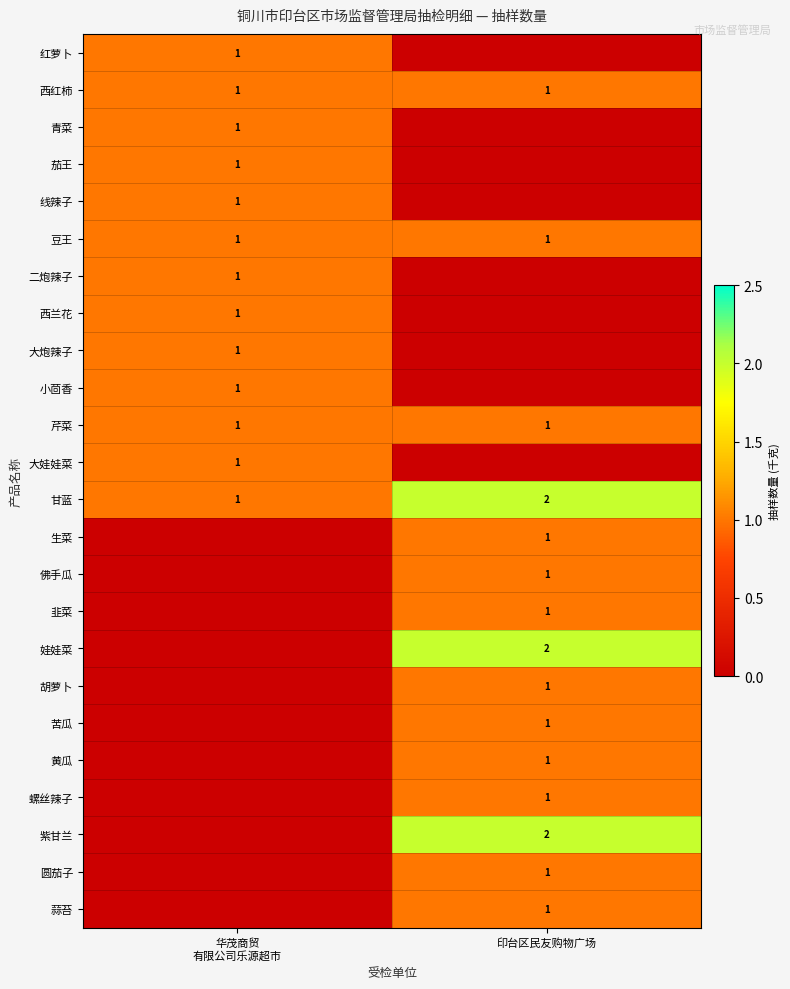

How many distinct data groups are displayed?

24